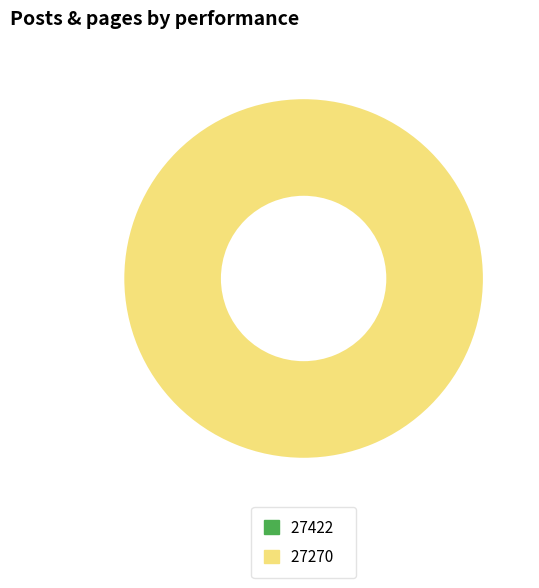

Count the number of slices in the pie.

2